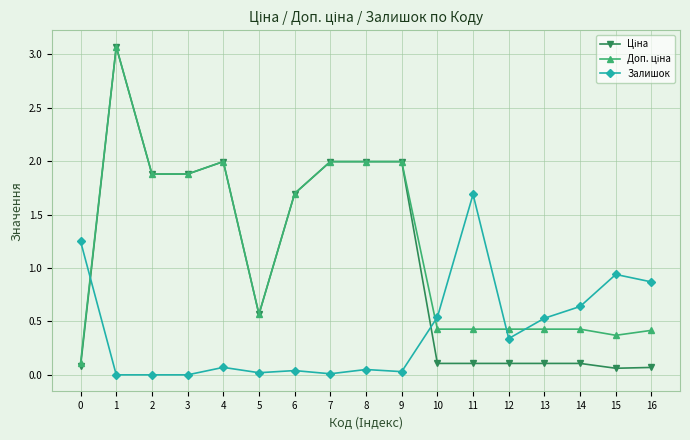

At how many categories does at least one series exceed 1?

10